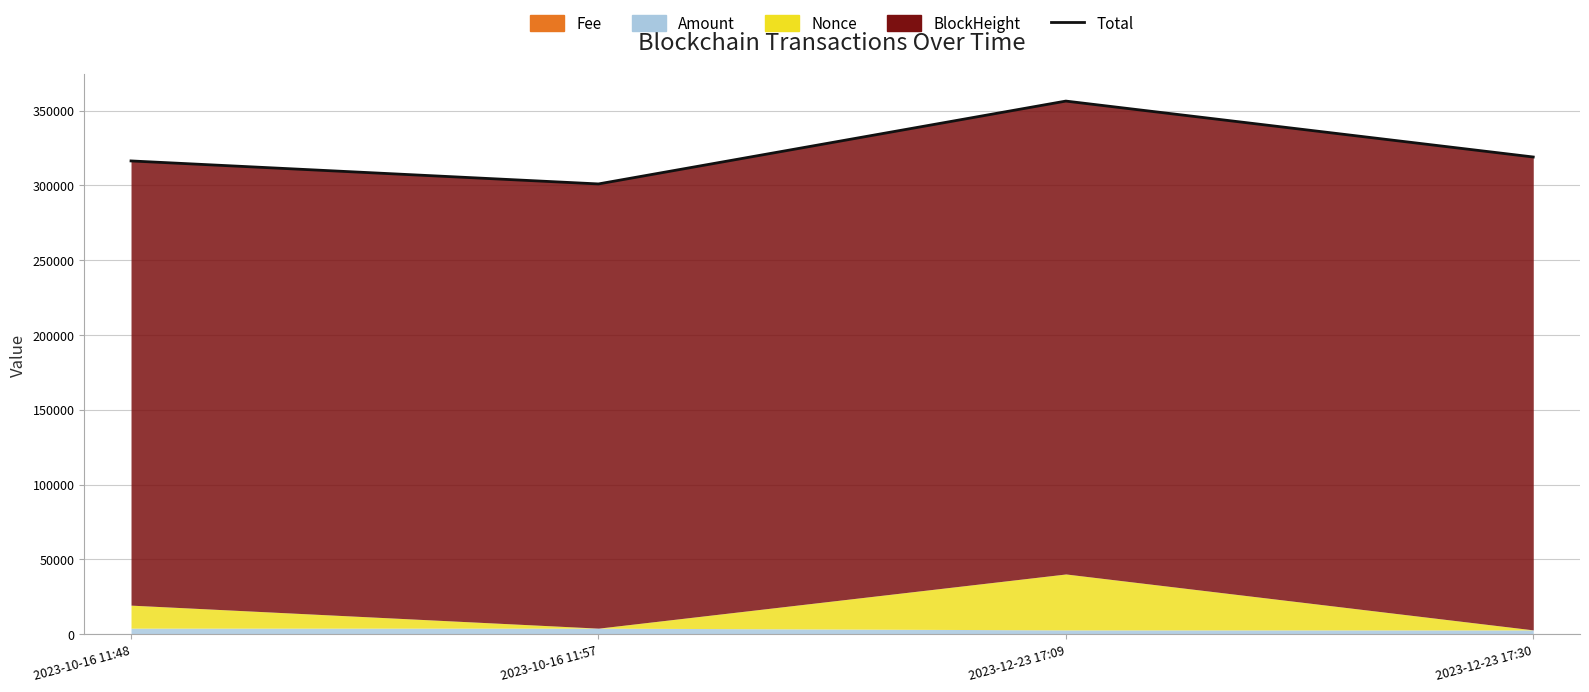

What is the label of the 3rd point from the left?

2023-12-23 17:09